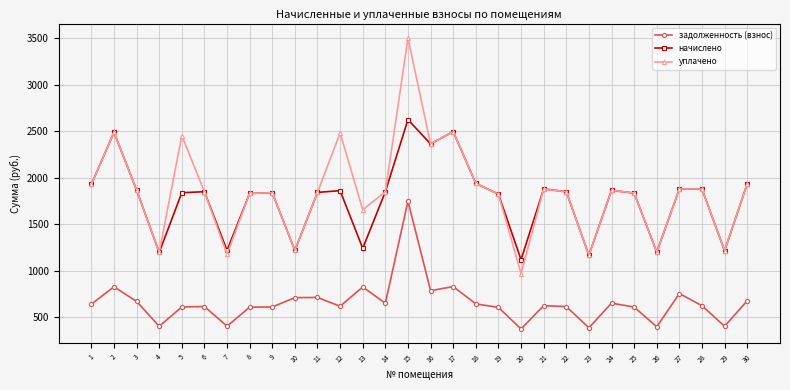

Rank the series by their maximum value, from highest to lowest.

уплачено, начислено, задолженность (взнос)